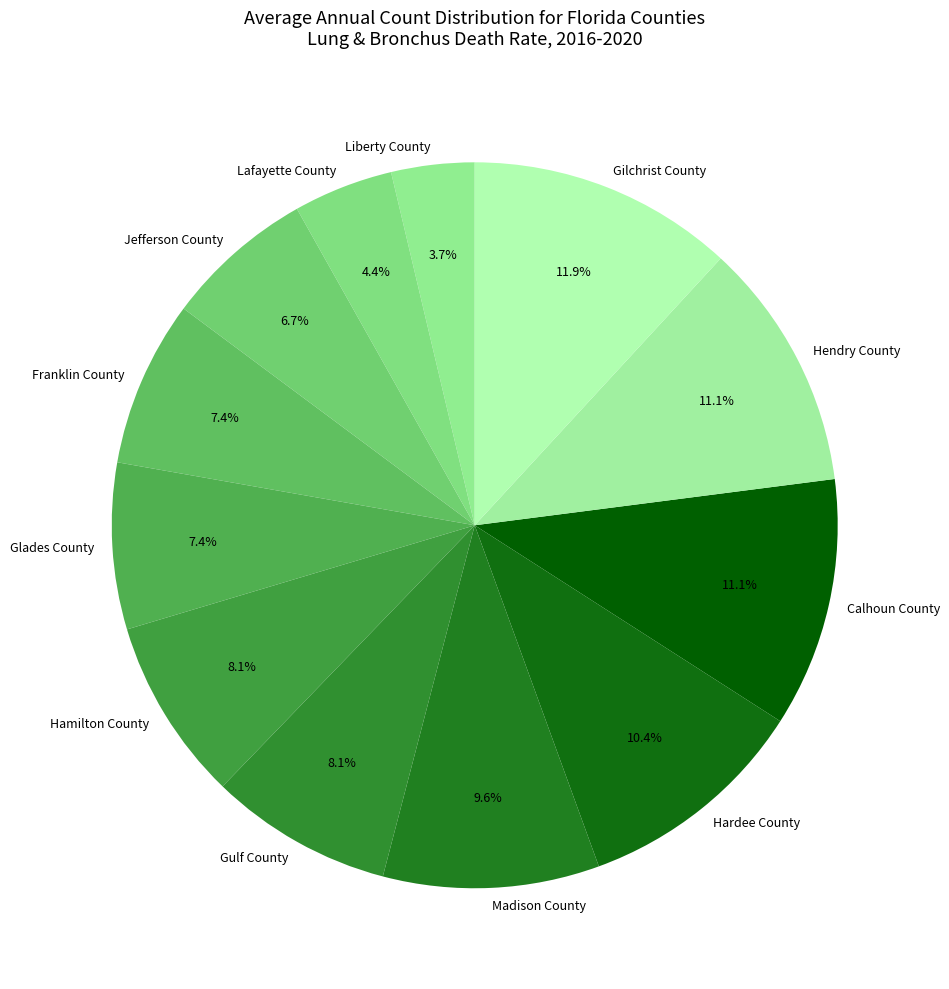

The Madison County slice represents 4% of the pie. True or false?

False